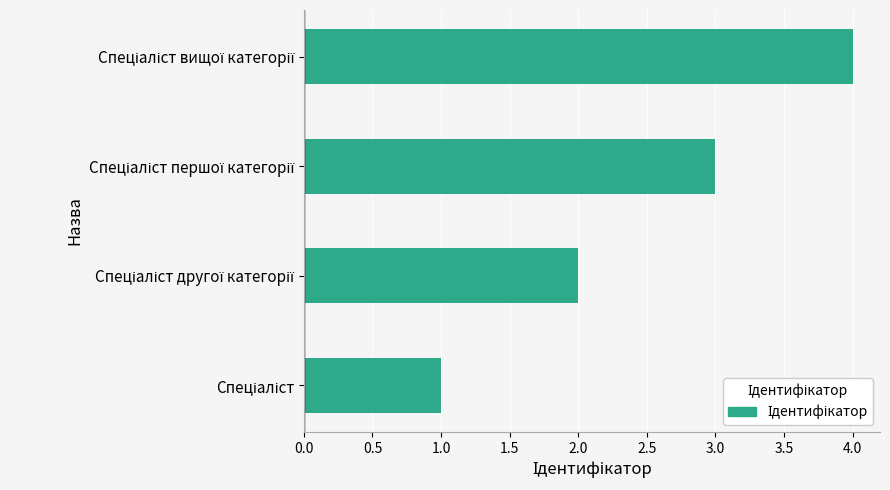

What is the difference between the maximum and minimum values?

3